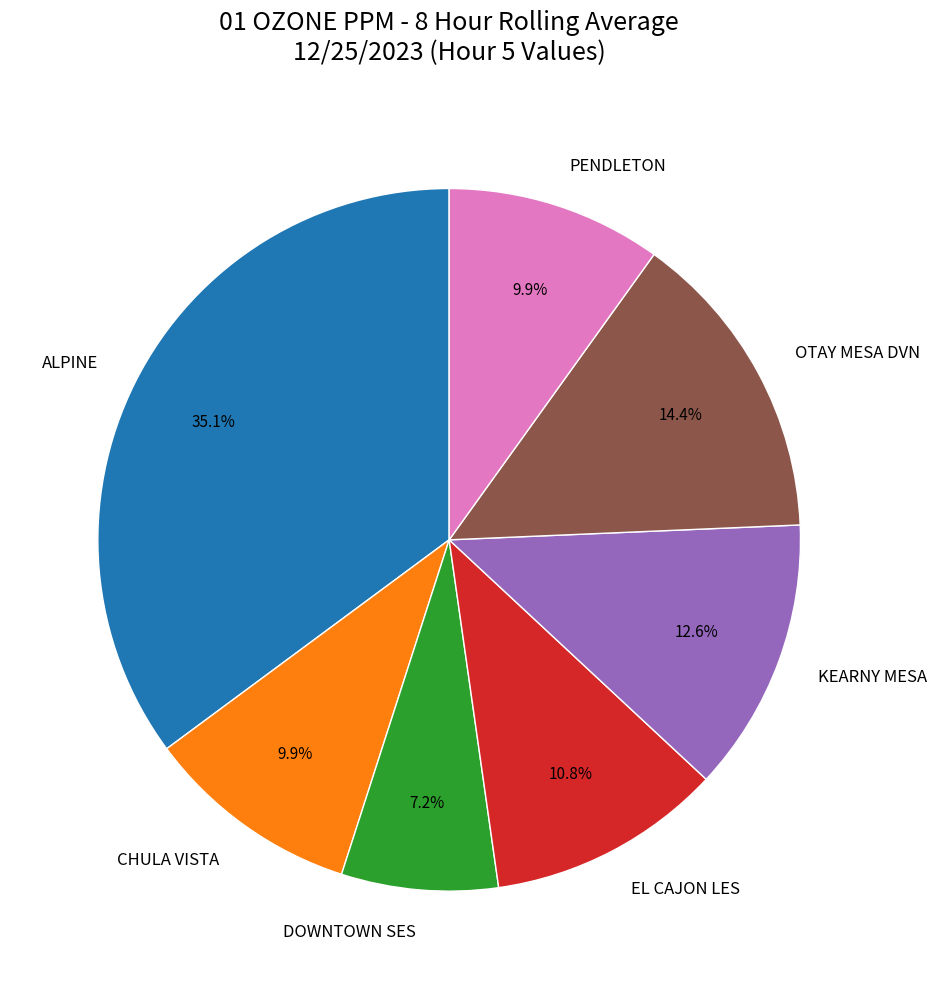

What is the total percentage of EL CAJON LES and DOWNTOWN SES?

18.0%